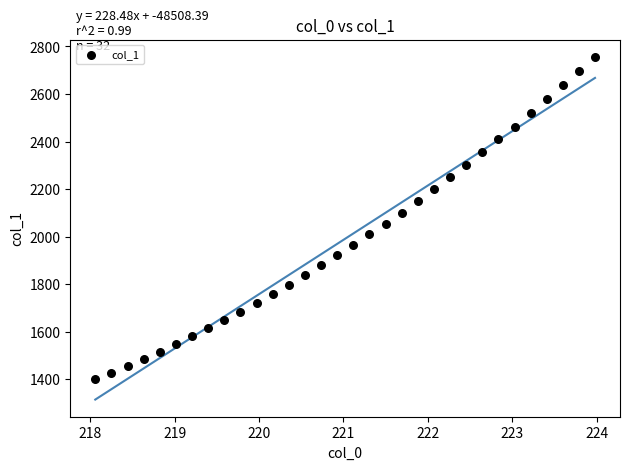

What is the range of X values (max minus min)?

5.9